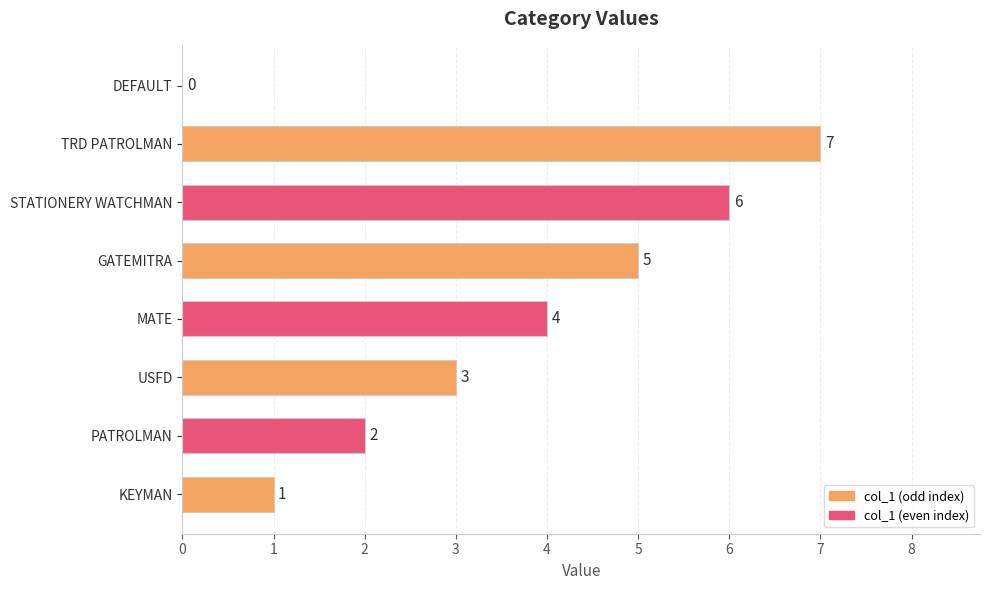

Reading bottom to top, list all the values displayed in this chart.

KEYMAN=1	PATROLMAN=2	USFD=3	MATE=4	GATEMITRA=5	STATIONERY WATCHMAN=6	TRD PATROLMAN=7	DEFAULT=0